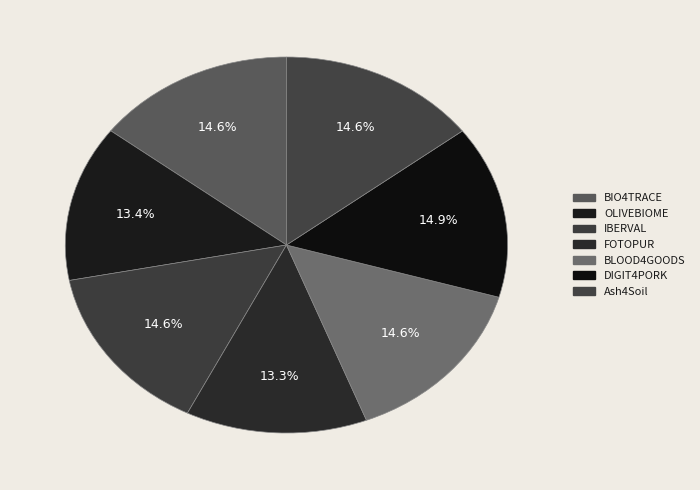

How many slices are in this pie chart?

7